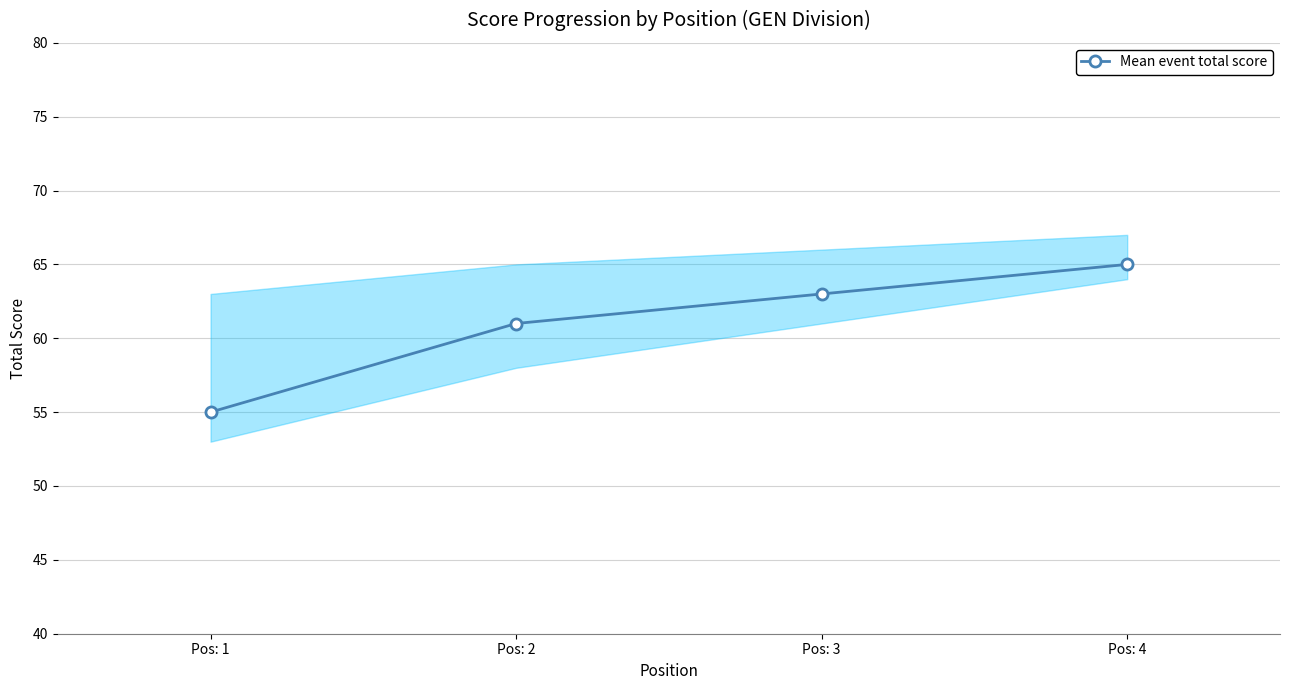

The value at Pos: 2 is 61. True or false?

True